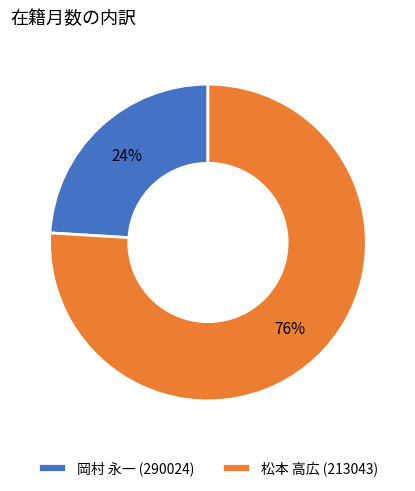

To the nearest percent, what is the difference between the 岡村 永一 (290024) and 松本 高広 (213043) slice percentages?

52%